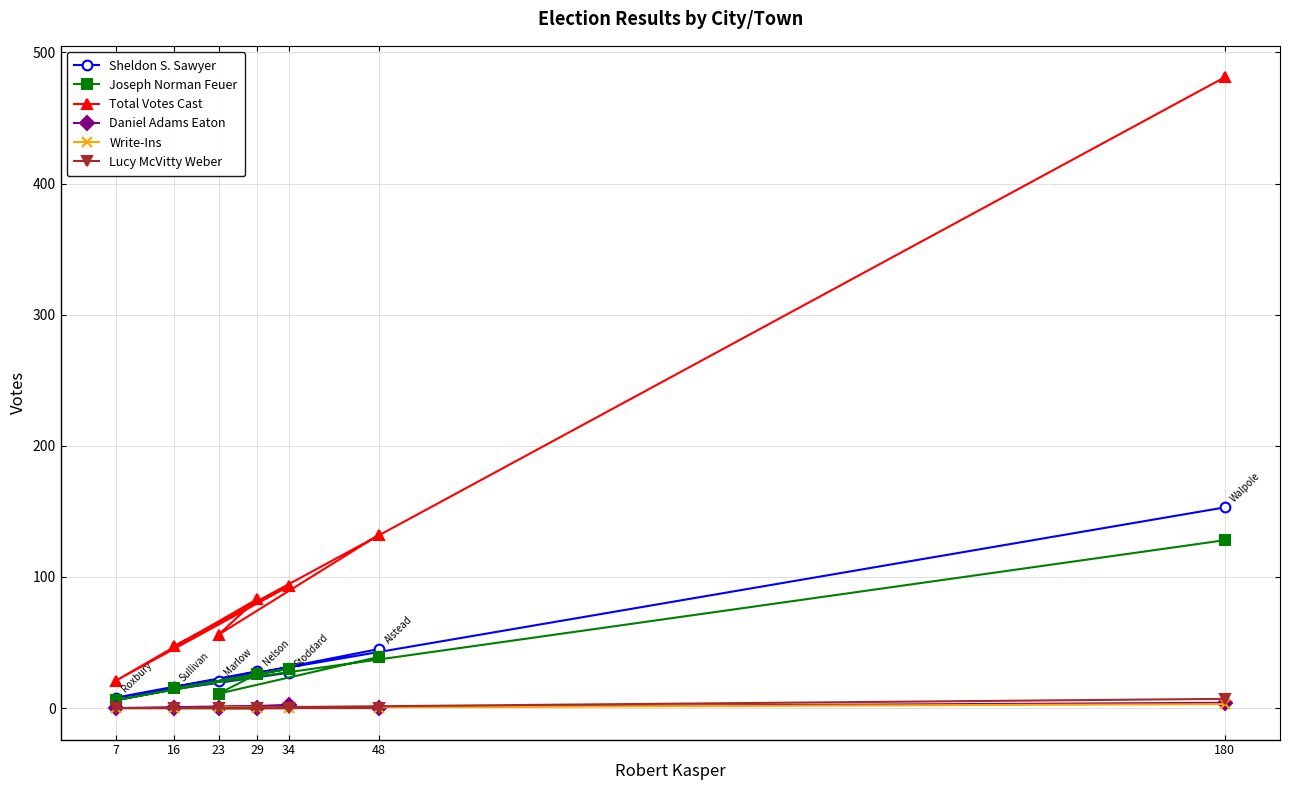

What is the approximate value of Total Votes Cast at 7?

21